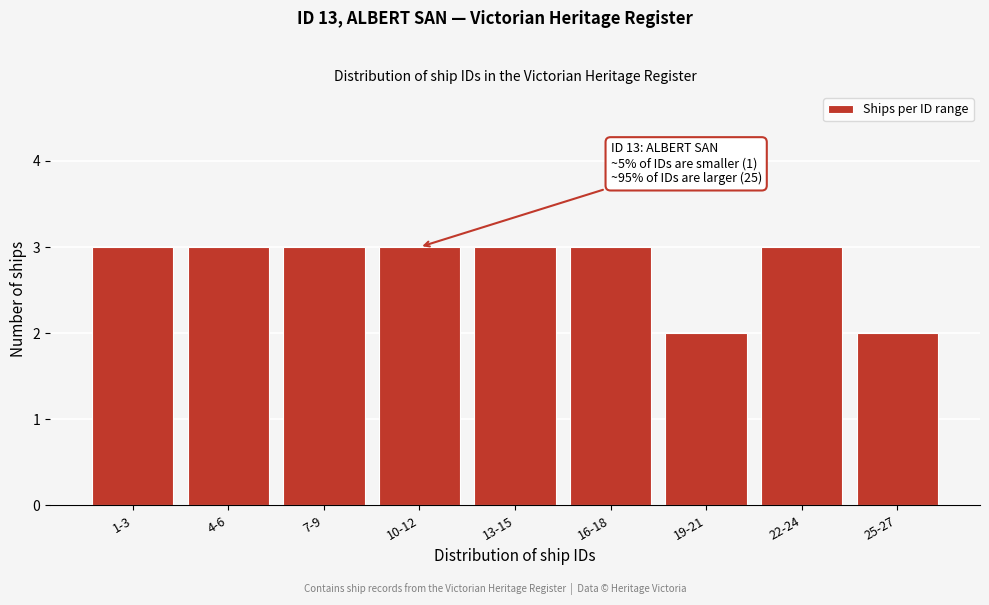

Reading left to right, list all the values displayed in this chart.

1-3=3	4-6=3	7-9=3	10-12=3	13-15=3	16-18=3	19-21=2	22-24=3	25-27=2